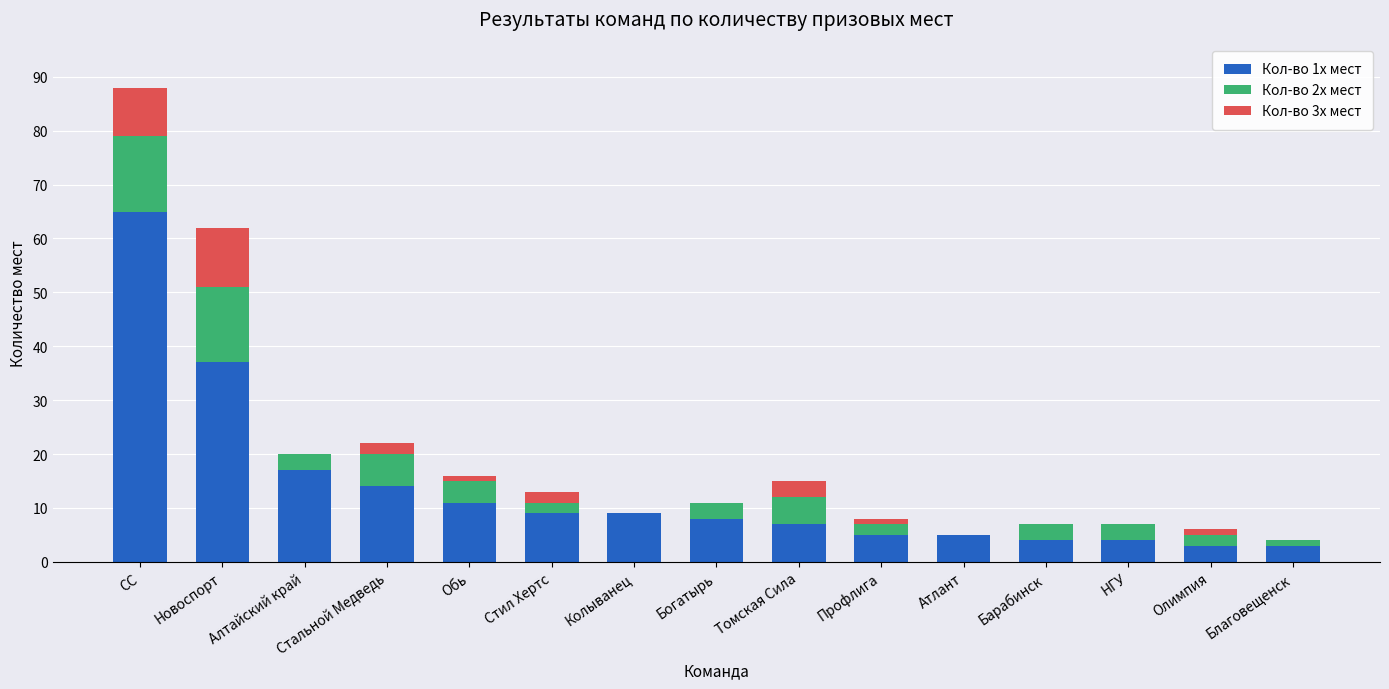

What are all the series names shown in the legend?

Кол-во 1х мест, Кол-во 2х мест, Кол-во 3х мест